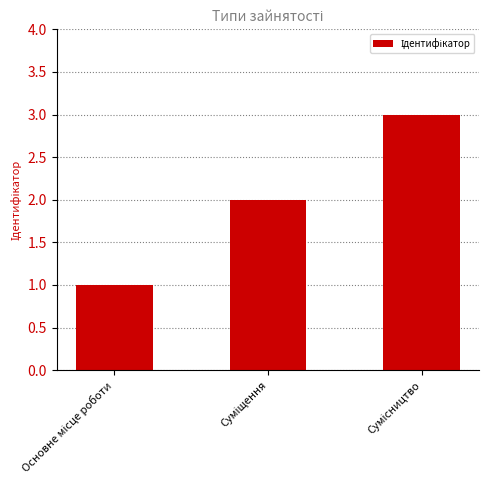

What is the sum of all values?

6